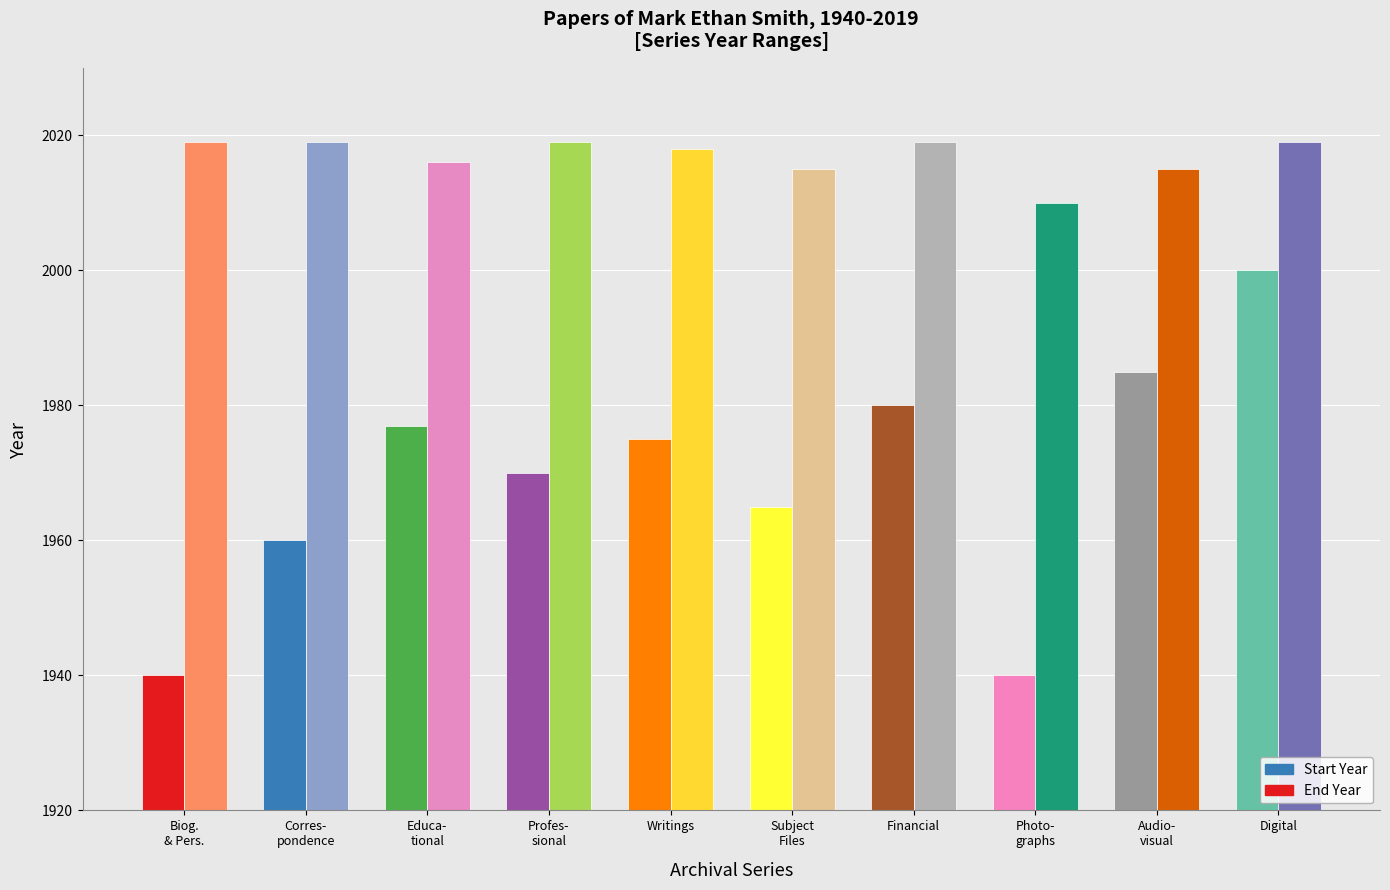

Rank the series at Writings from highest to lowest value.

End Year, Start Year